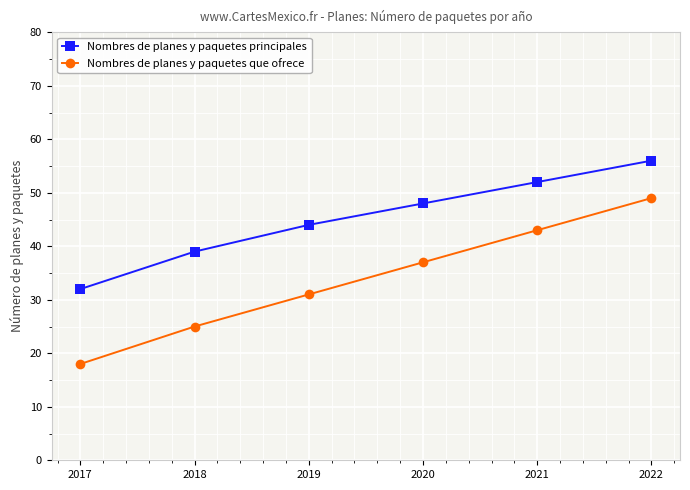

Does the chart have visible grid lines?

Yes